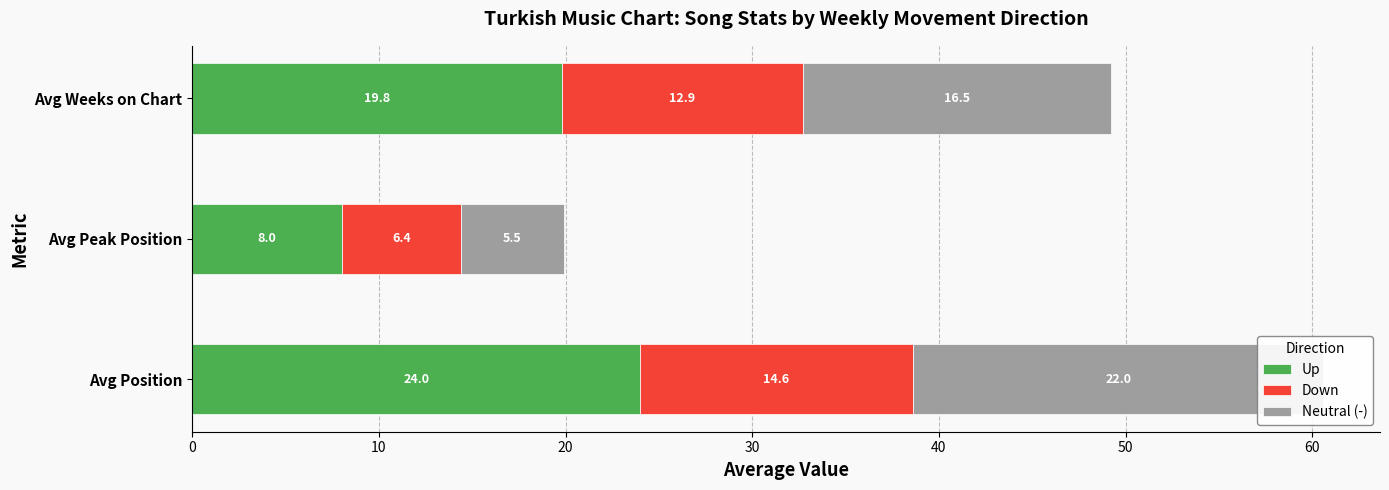

How many values in the Up series are below 19?

1